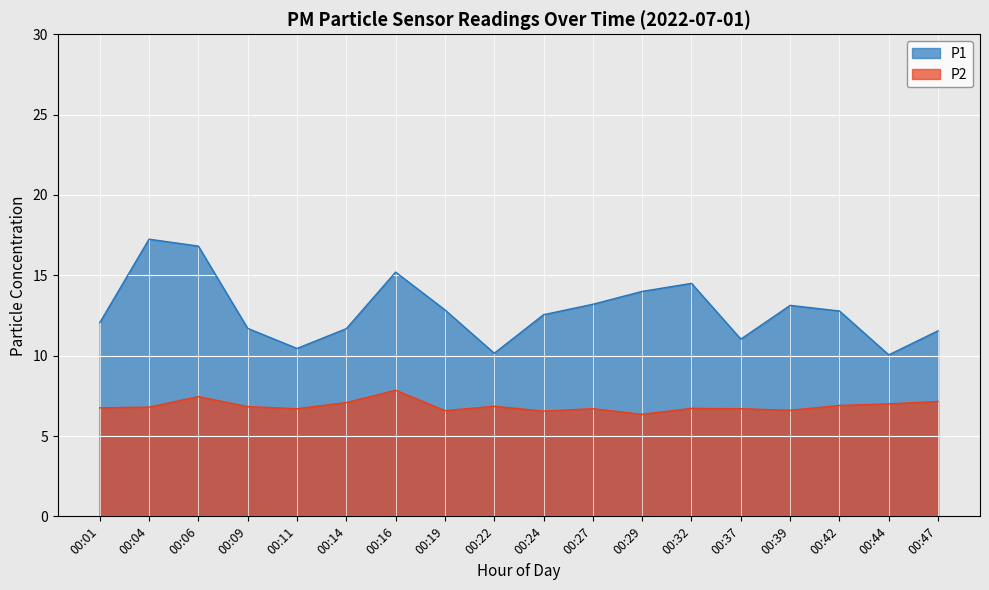

True or false: P2 and P1 intersect in this chart.

False